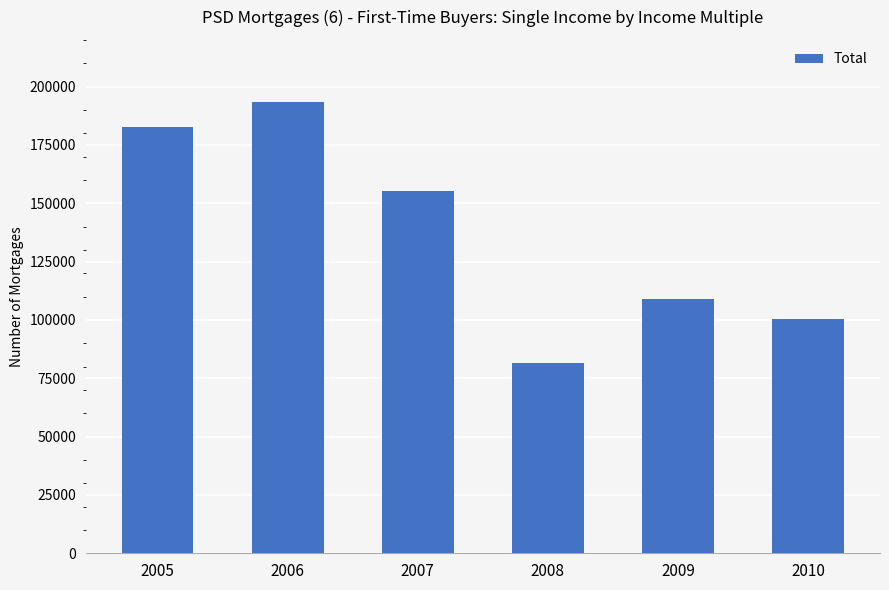

Rank the categories by value from lowest to highest.

2008, 2010, 2009, 2007, 2005, 2006